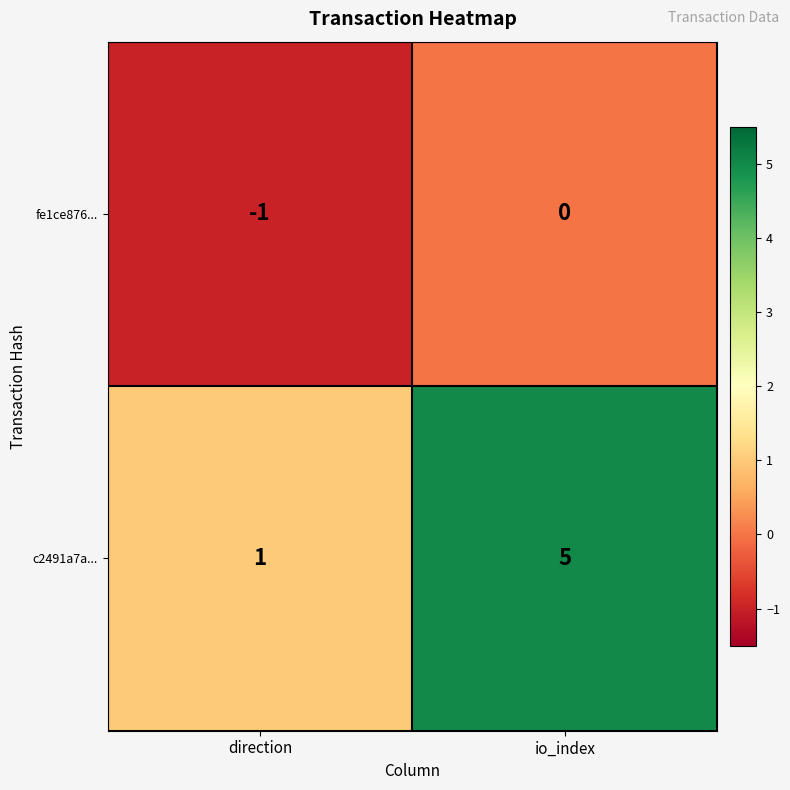

Rank the series at direction from highest to lowest value.

c2491a7a..., fe1ce876...